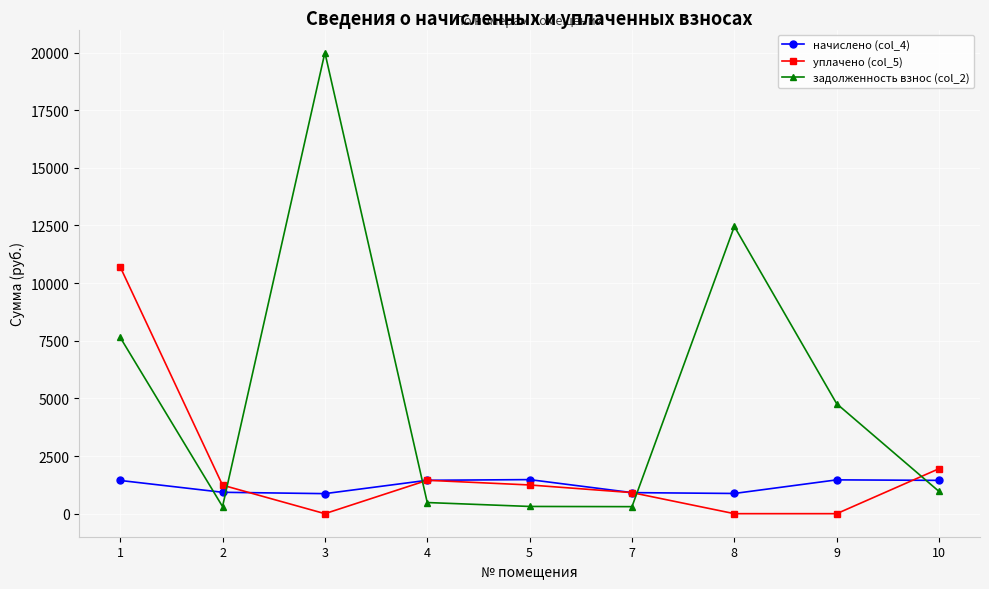

The value of задолженность взнос (col_2) at 4 is 482.7. True or false?

True